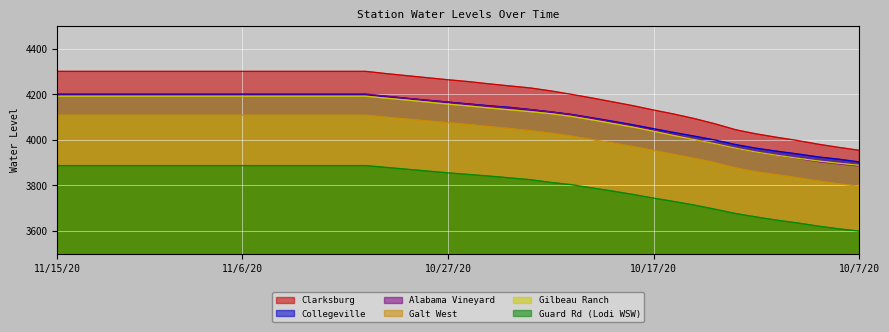

What position from the right is 10/26/20?

20